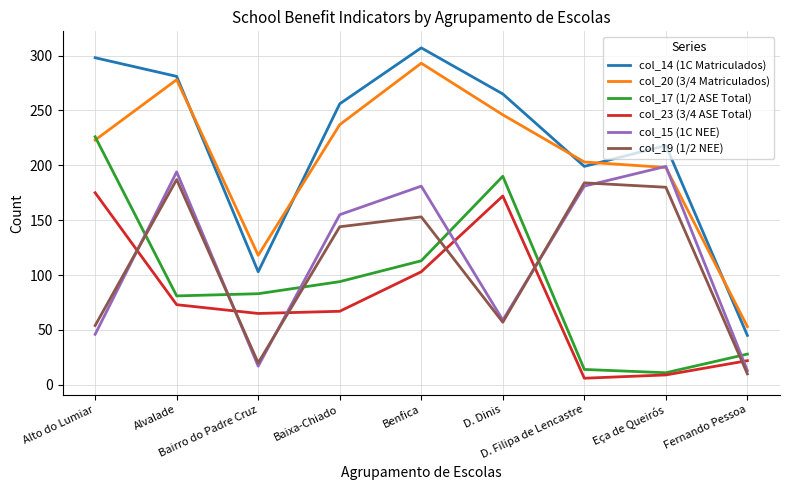

After their last crossing, which series has the higher values: col_17 (1/2 ASE Total) or col_19 (1/2 NEE)?

col_17 (1/2 ASE Total)